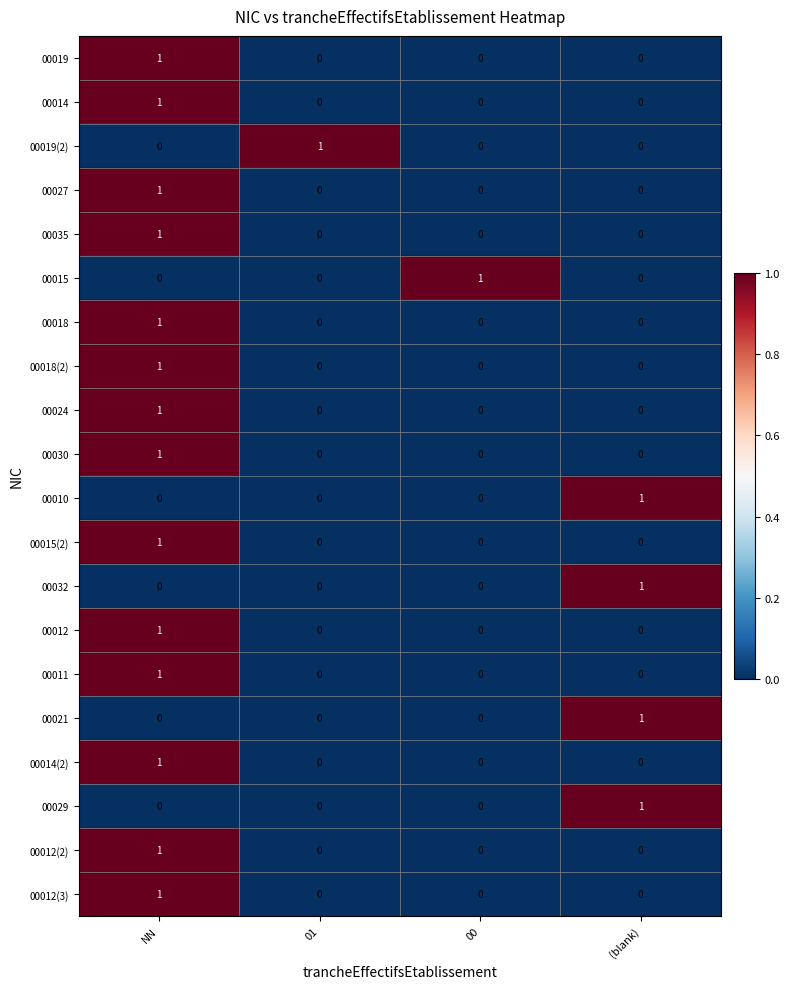

Which category has the highest value in the 00010 series?

(blank)